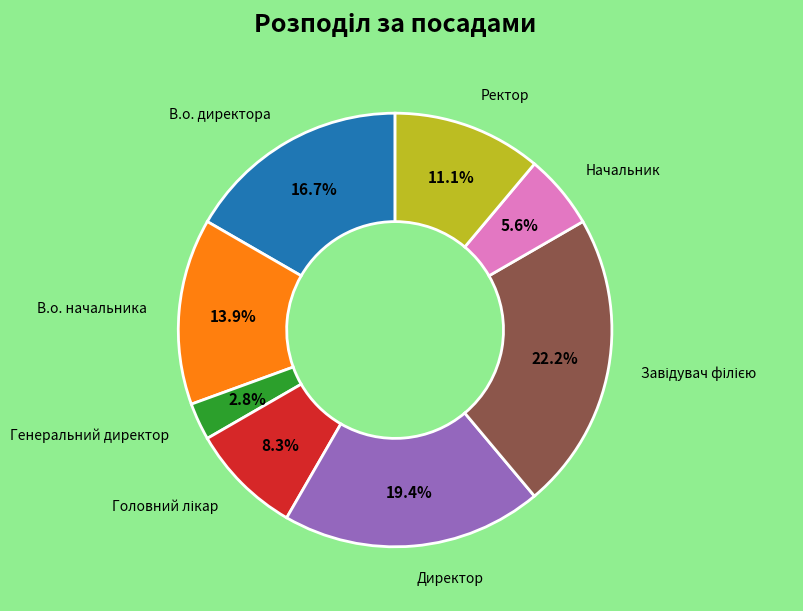

Count the number of slices in the pie.

8